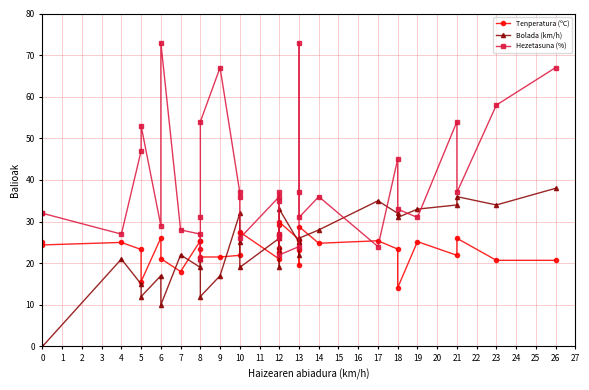

In Hezetasuna (%), how many points are lower than both neighbors (excluding endpoints)?

11